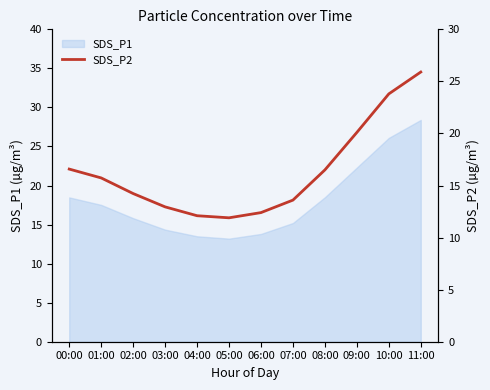

What is the change in value from 01:00 to 11:00?

+10.2